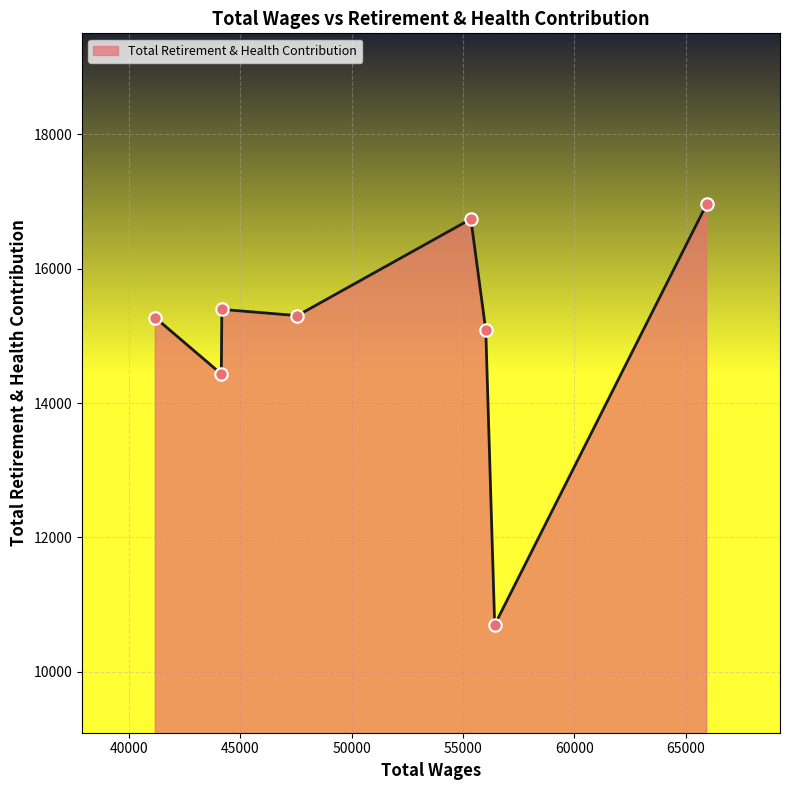

What is the difference between the second highest and second lowest values?

2307